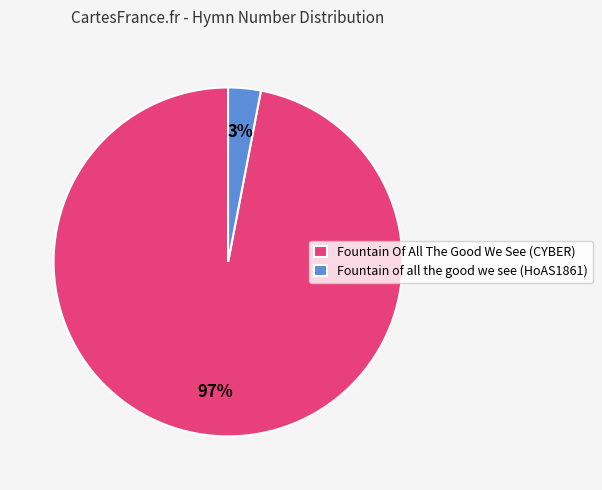

True or false: Fountain of all the good we see accounts for 3% of the total.

True